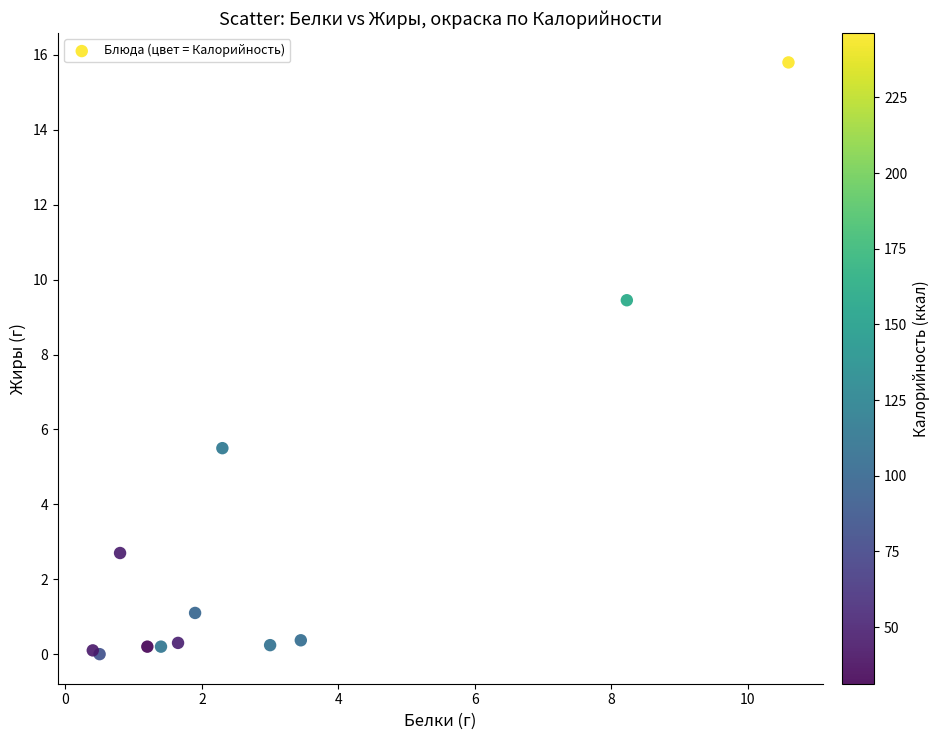

What Y value in the scatter plot is closest to 7?

5.5